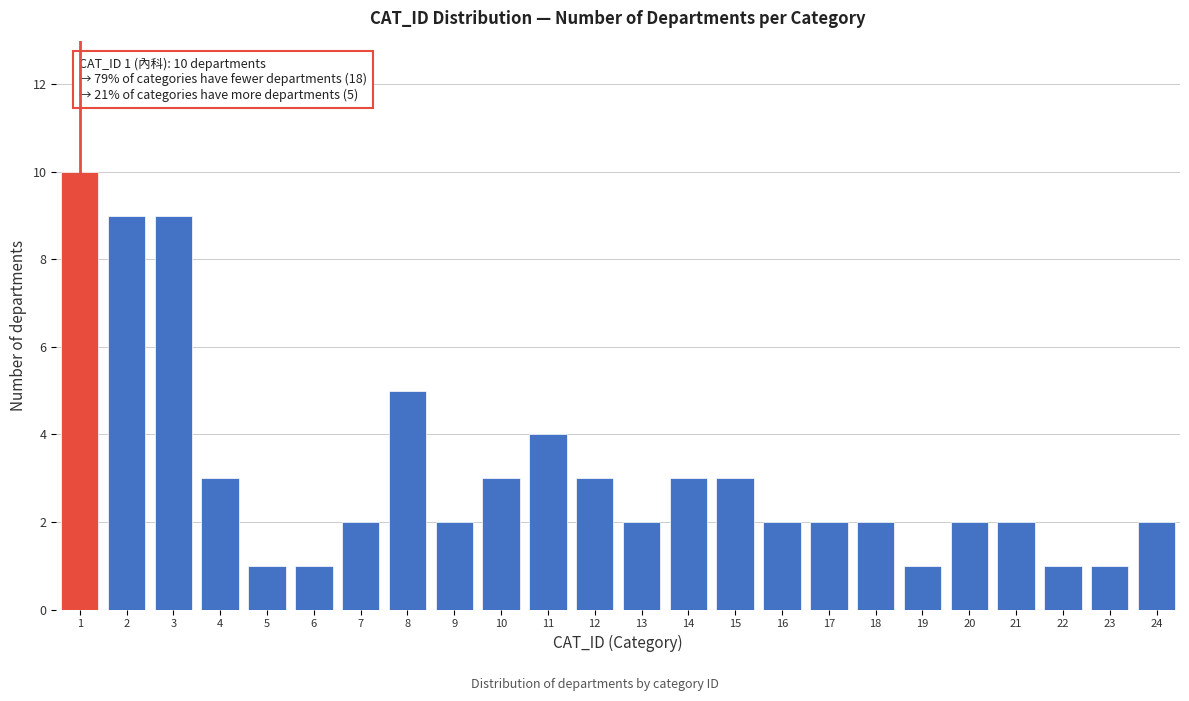

Reading left to right, extract all data points from this chart.

1=10	2=9	3=9	4=3	5=1	6=1	7=2	8=5	9=2	10=3	11=4	12=3	13=2	14=3	15=3	16=2	17=2	18=2	19=1	20=2	21=2	22=1	23=1	24=2